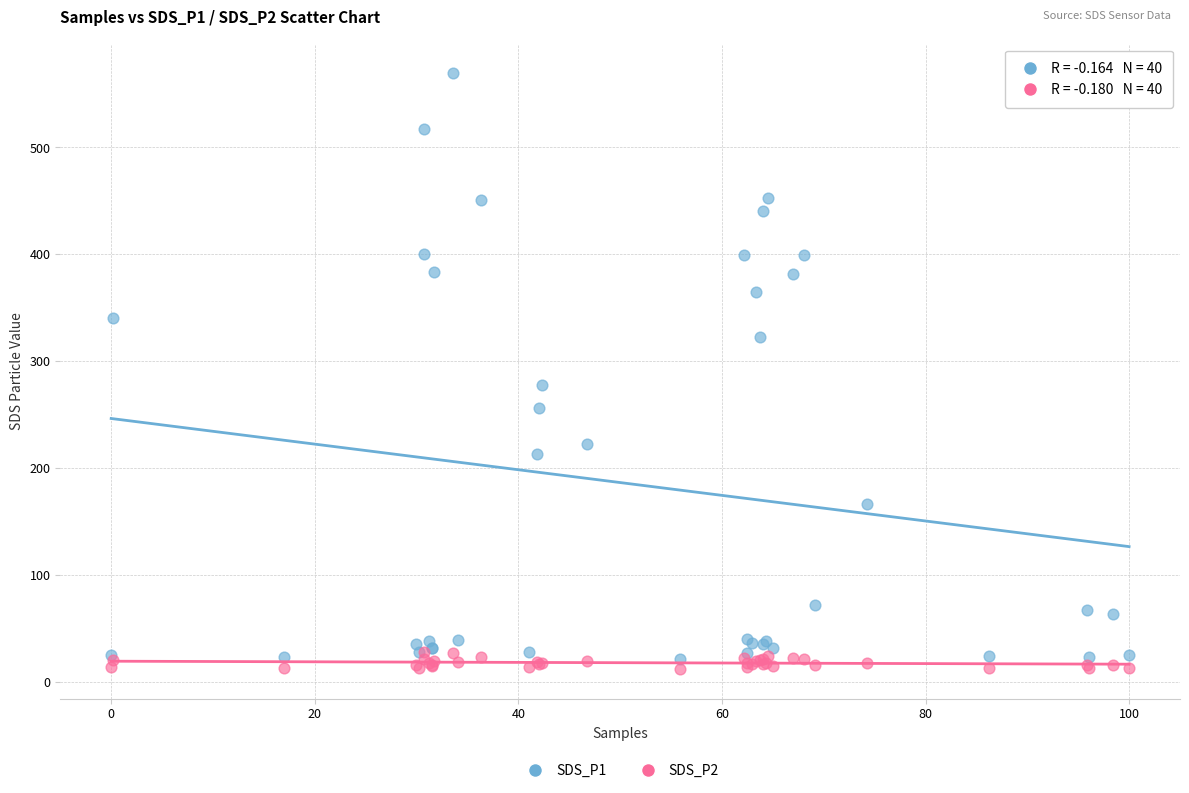

Across all series, what Y value is closest to 290?

277.7